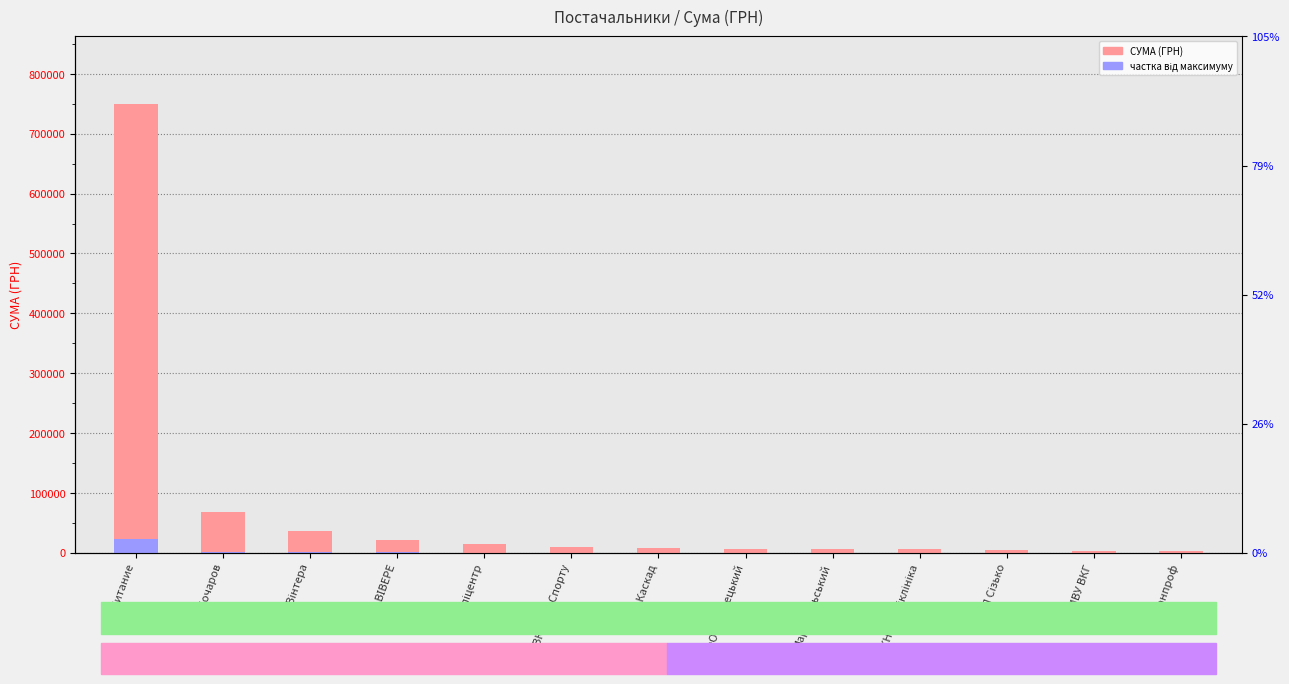

True or false: частка від максимуму has a value of 210.0 at ФОП Сідлецький.

True